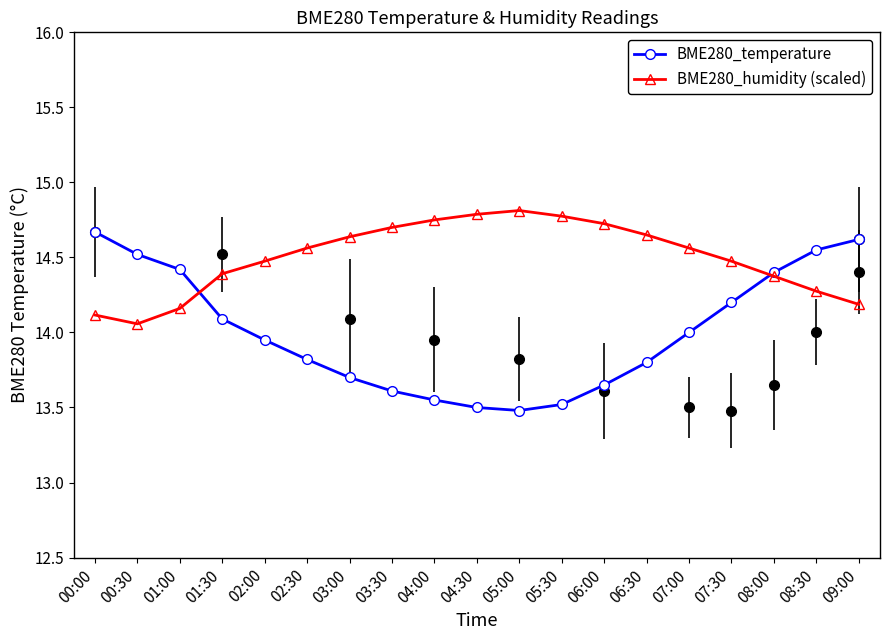

What position from the right is 04:00?

11